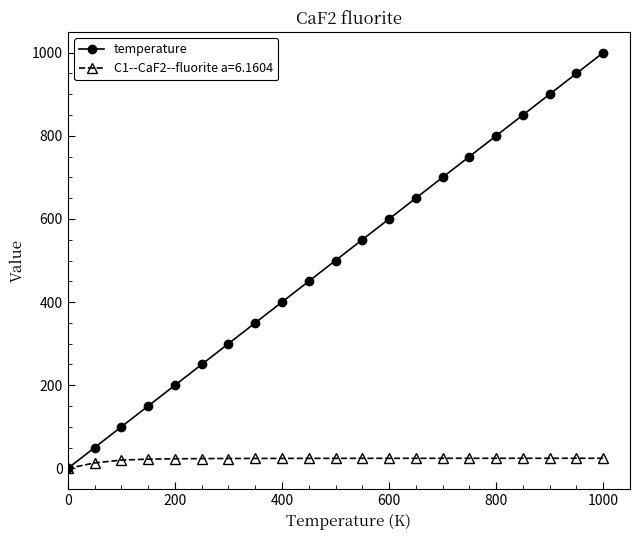

How many categories are shown in the chart?

21